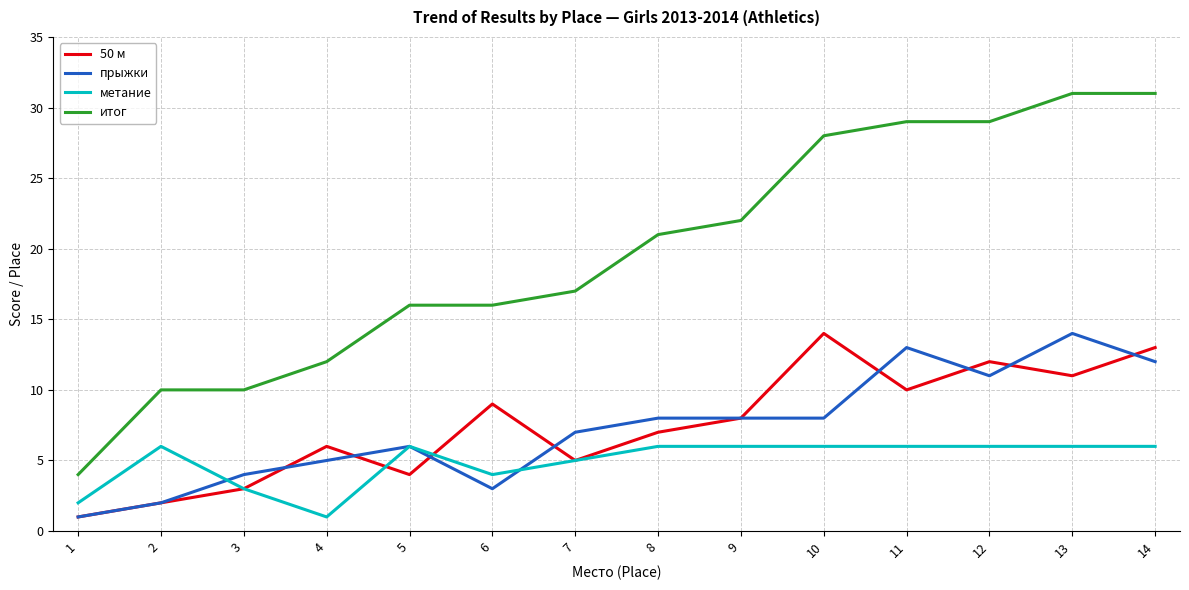

What are all the series names shown in the legend?

50 м, прыжки, метание, итог